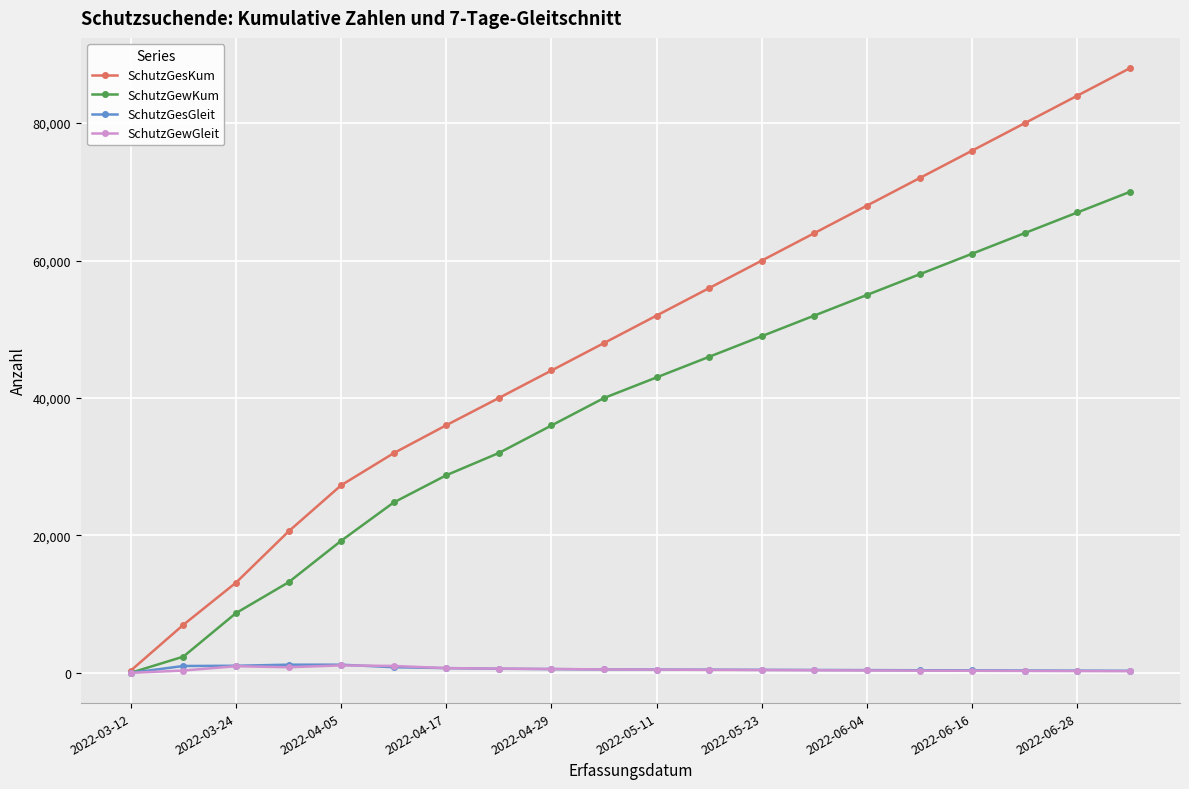

What is the highest value of the SchutzGewKum series?

70000